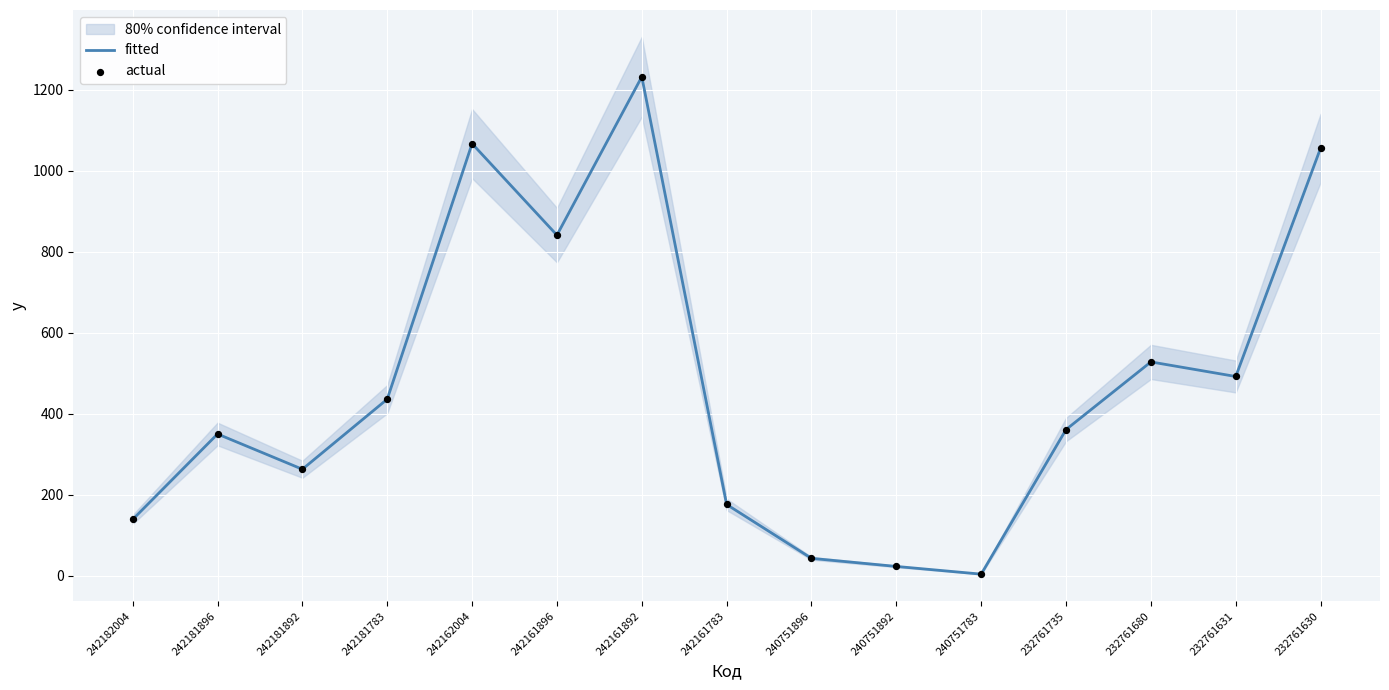

Which series has the widest spread of Y values?

fitted